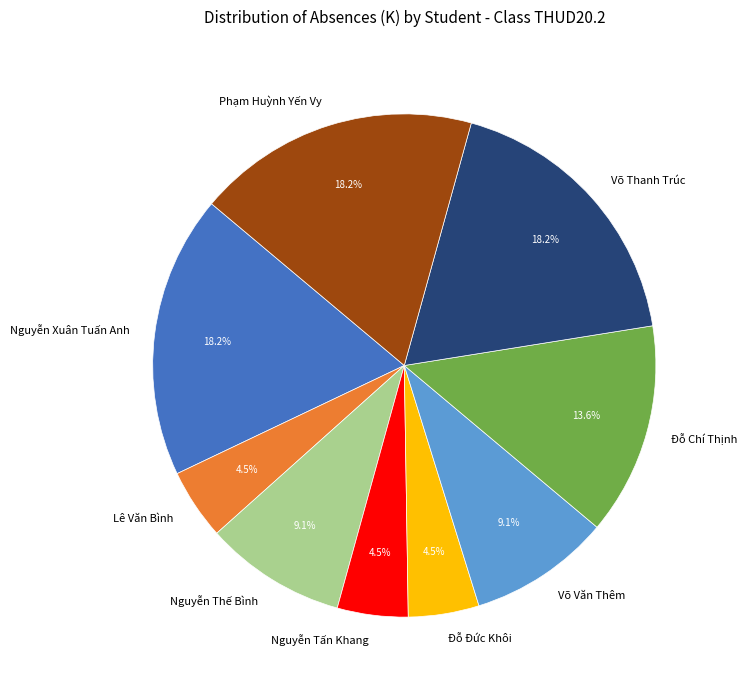

Does Đỗ Chí Thịnh account for over 50% of the chart?

No